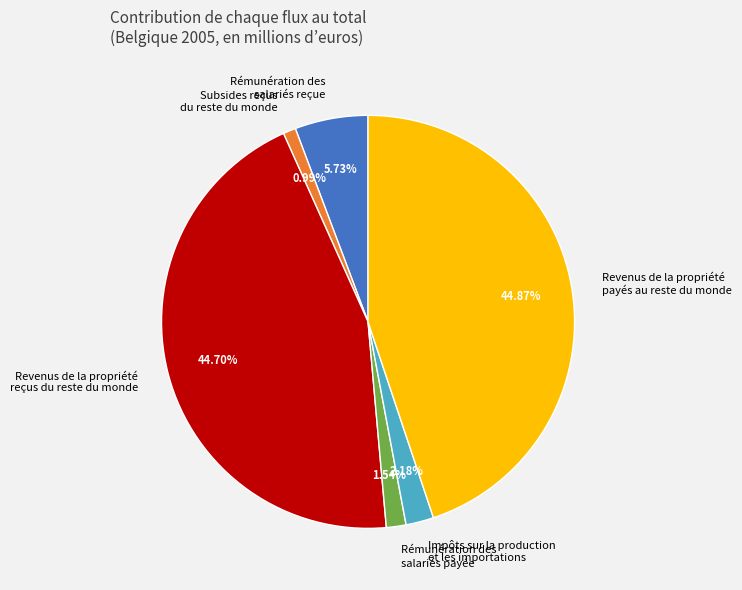

Count the number of slices in the pie.

6